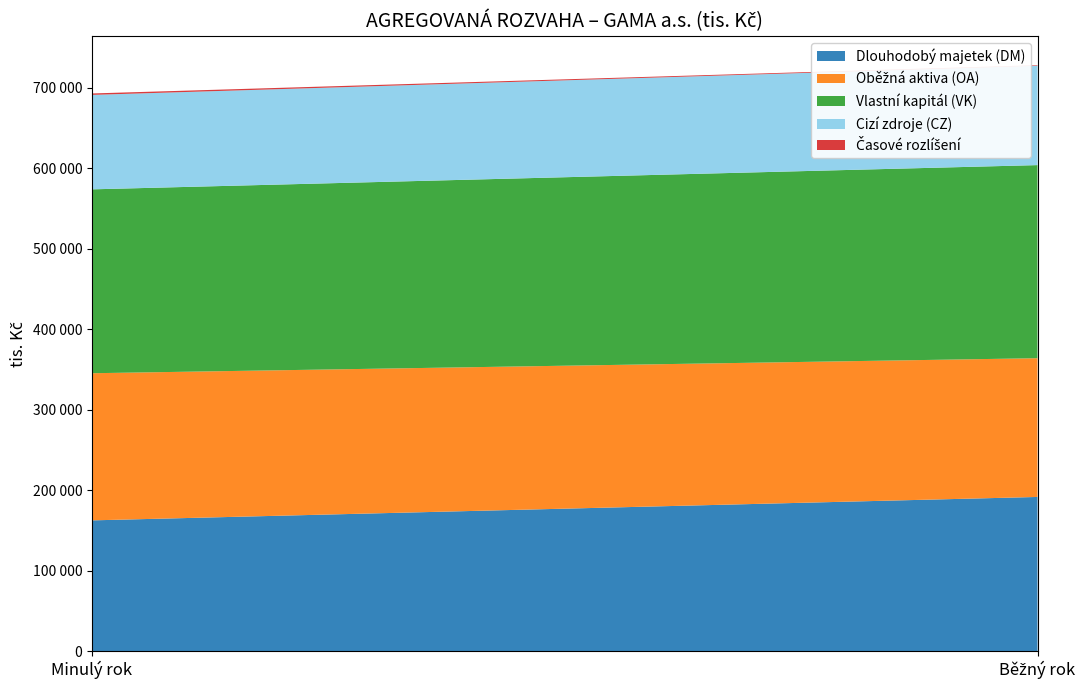

Reading left to right, what are all the values shown in this chart?

Dlouhodobý majetek (DM): 162775	191861
Oběžná aktiva (OA): 182728	172306
Vlastní kapitál (VK): 228347	239793
Cizí zdroje (CZ): 117295	123364
Časové rozlíšení: 1776	685